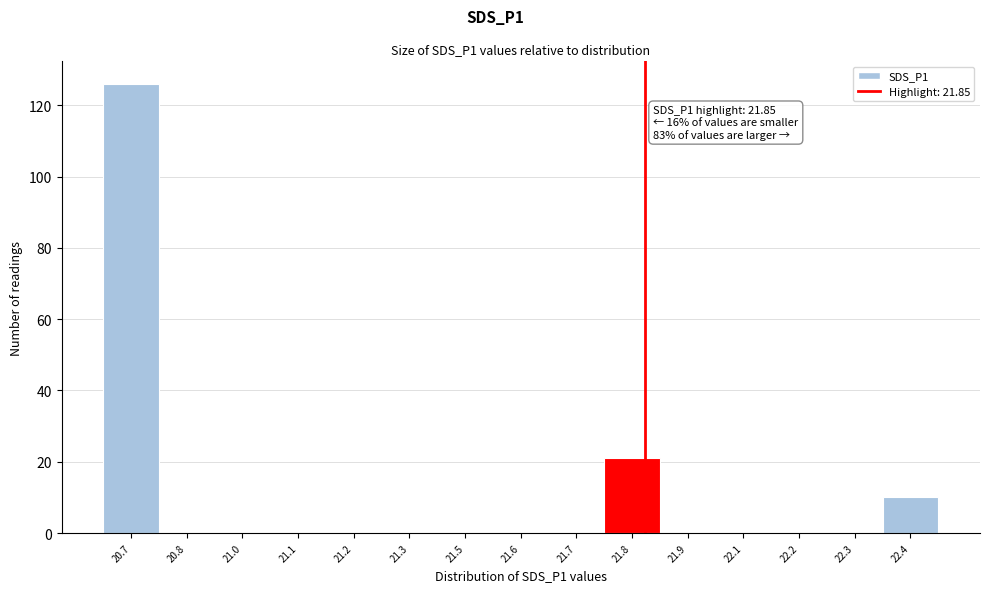

Reading left to right, list all the values displayed in this chart.

20.7=126	20.8=0	21.0=0	21.1=0	21.2=0	21.3=0	21.5=0	21.6=0	21.7=0	21.8=21	21.9=0	22.1=0	22.2=0	22.3=0	22.4=10